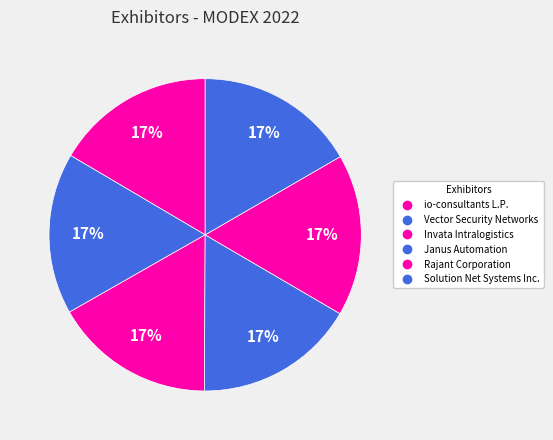

Does Rajant Corporation account for over 50% of the chart?

No